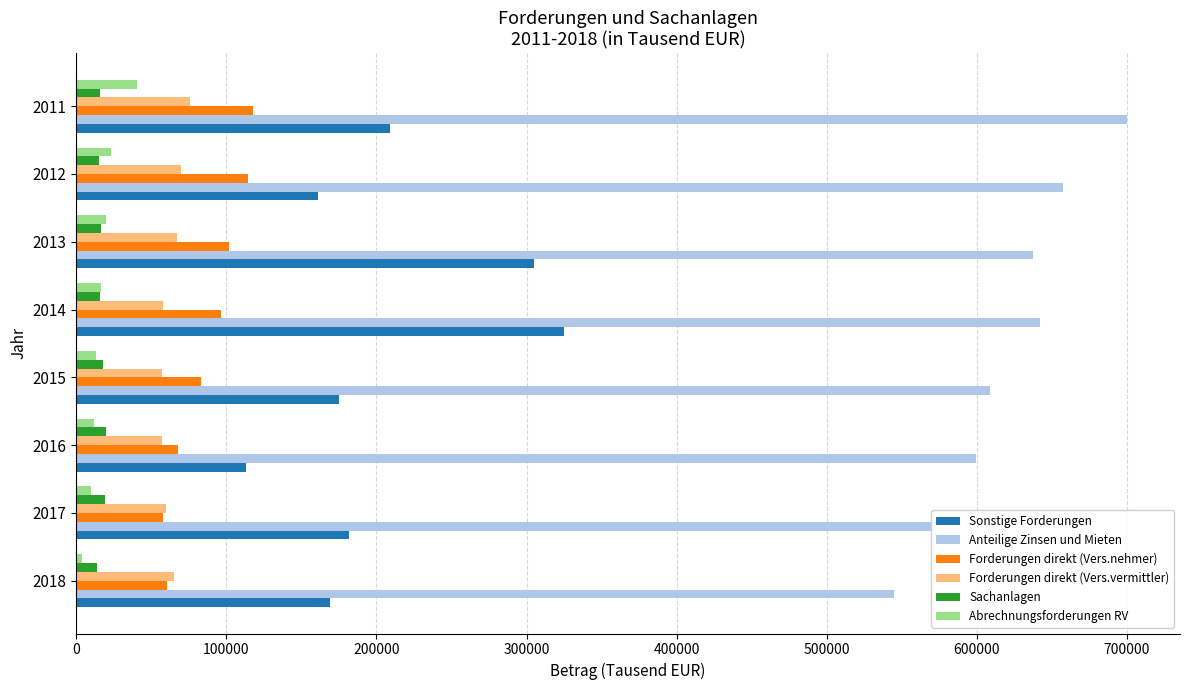

Count the number of data series in this chart.

6